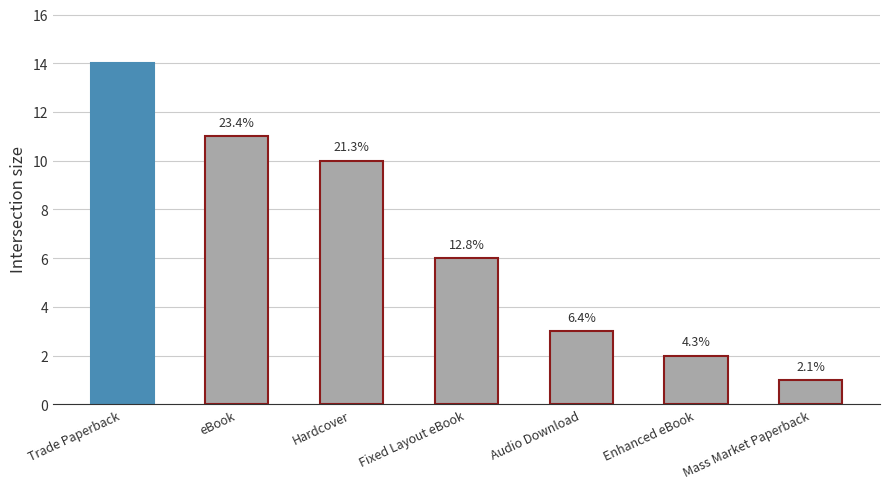

How many bars are there in total?

7